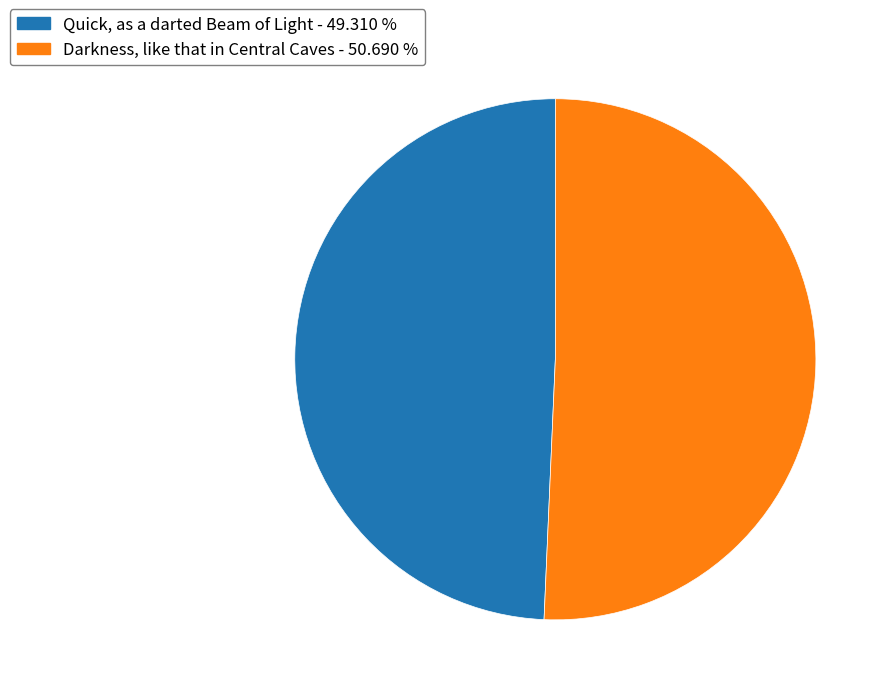

Combined, do Quick, as a darted Beam of Light and Darkness, like that in Central Caves account for over 50%?

Yes